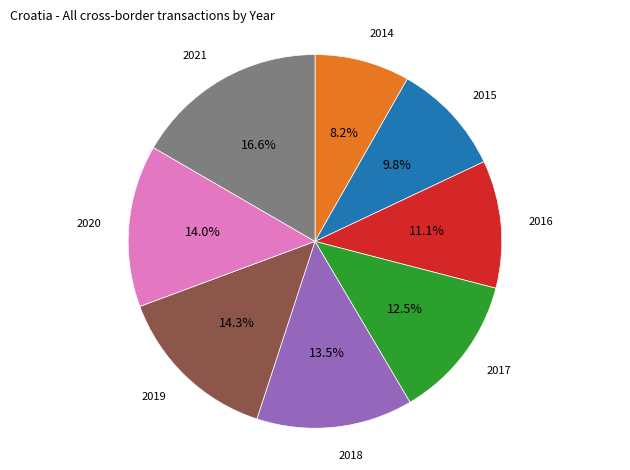

Is there any slice that represents more than half of the pie?

No